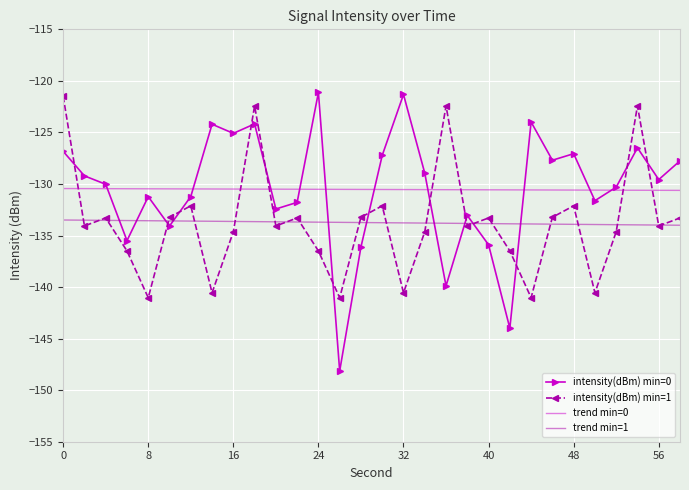

What are all the series names shown in the legend?

intensity(dBm) min=0, intensity(dBm) min=1, trend min=0, trend min=1